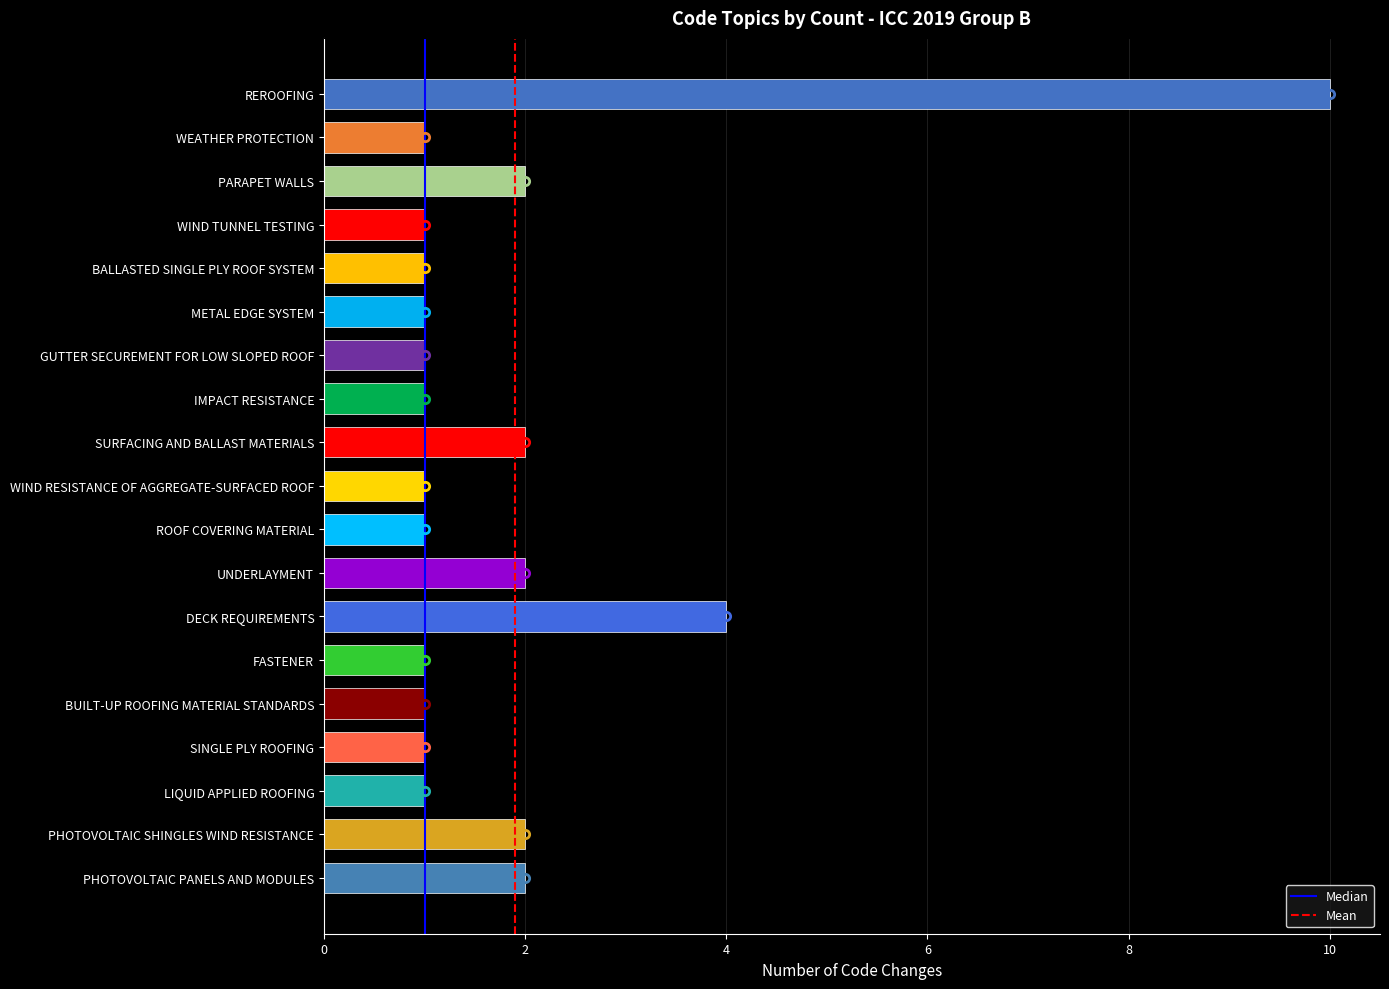

Where is the data nearest to the value 5?

DECK REQUIREMENTS